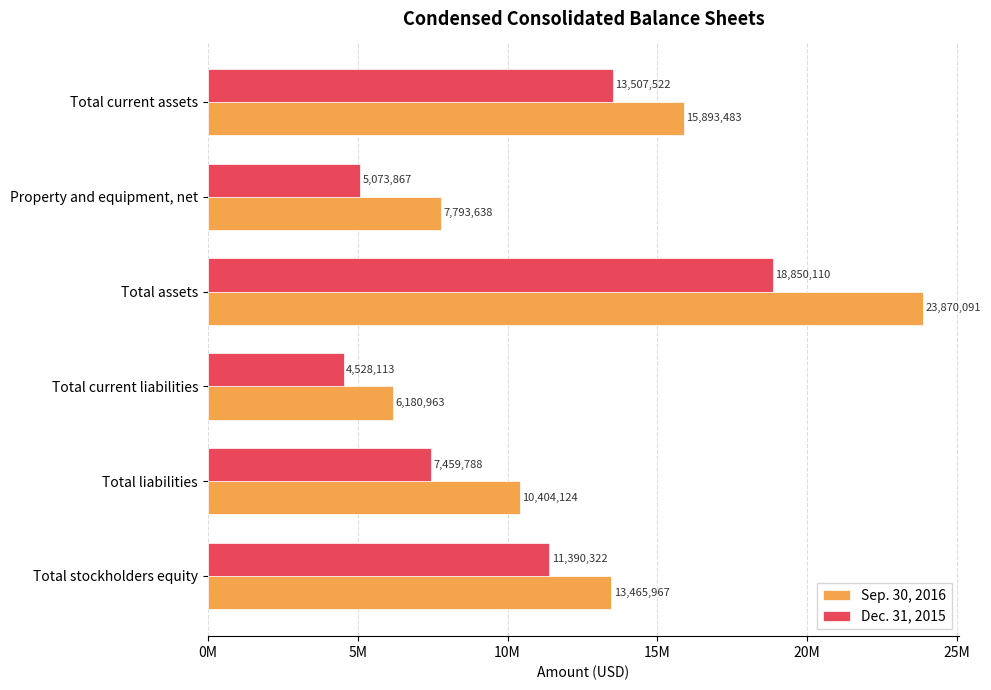

What are all the series names shown in the legend?

Sep. 30, 2016, Dec. 31, 2015